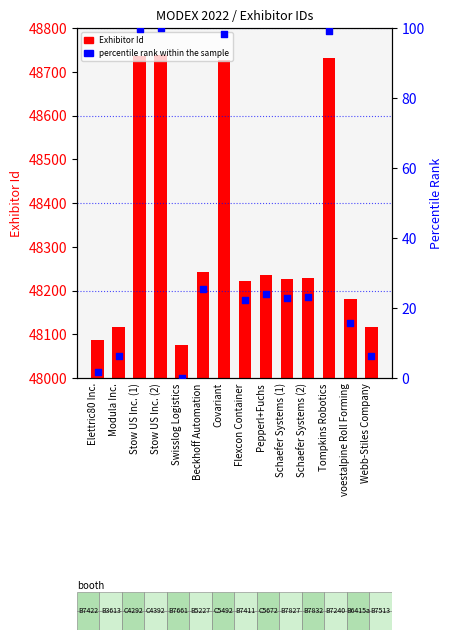

Is the value of Exhibitor Id at Modula Inc. greater than the value of percentile rank within the sample at Pepperl+Fuchs?

Yes